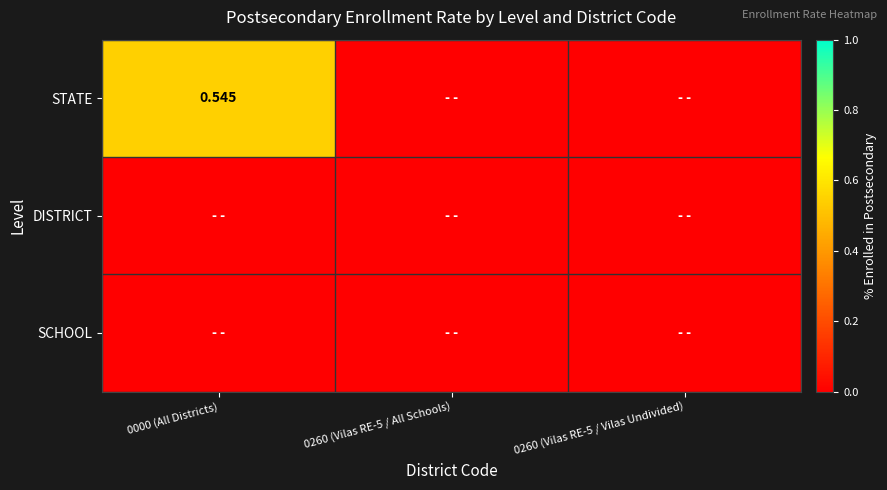

List the series in order of their peak value, lowest first.

DISTRICT, SCHOOL, STATE